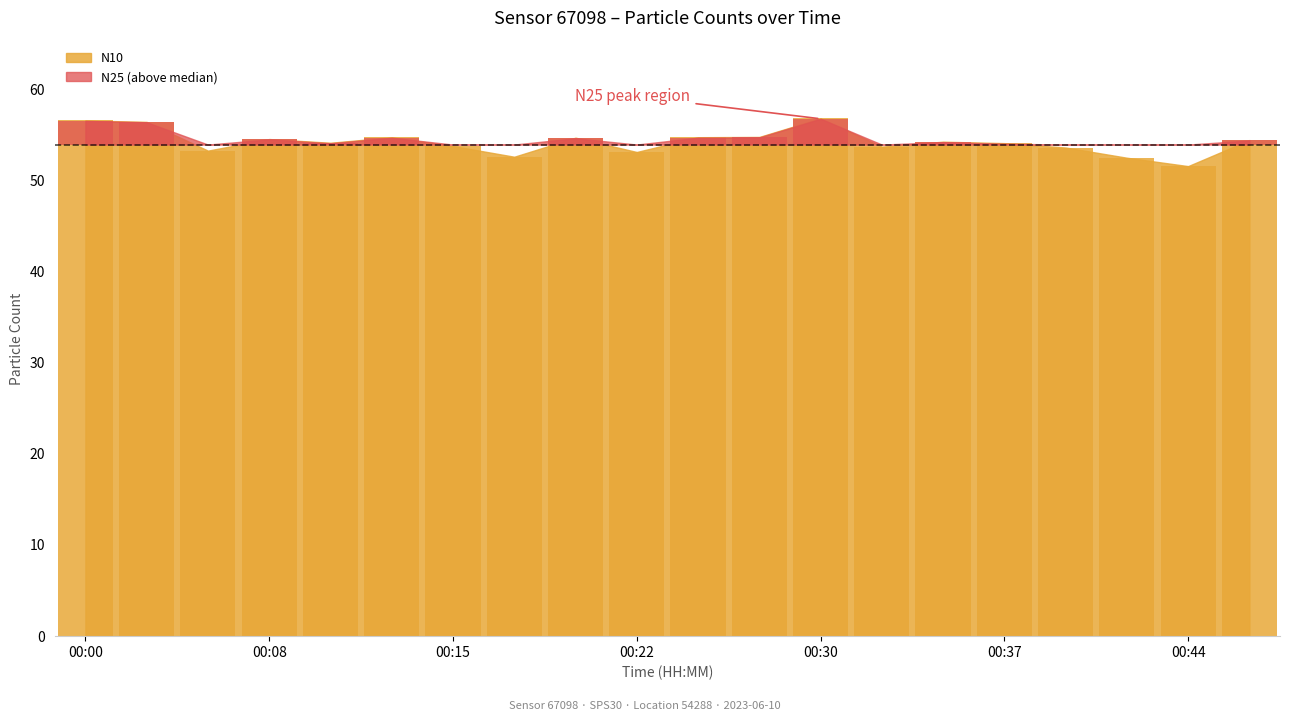

What is the difference between the N10 values at 00:35 and 00:37?

0.2